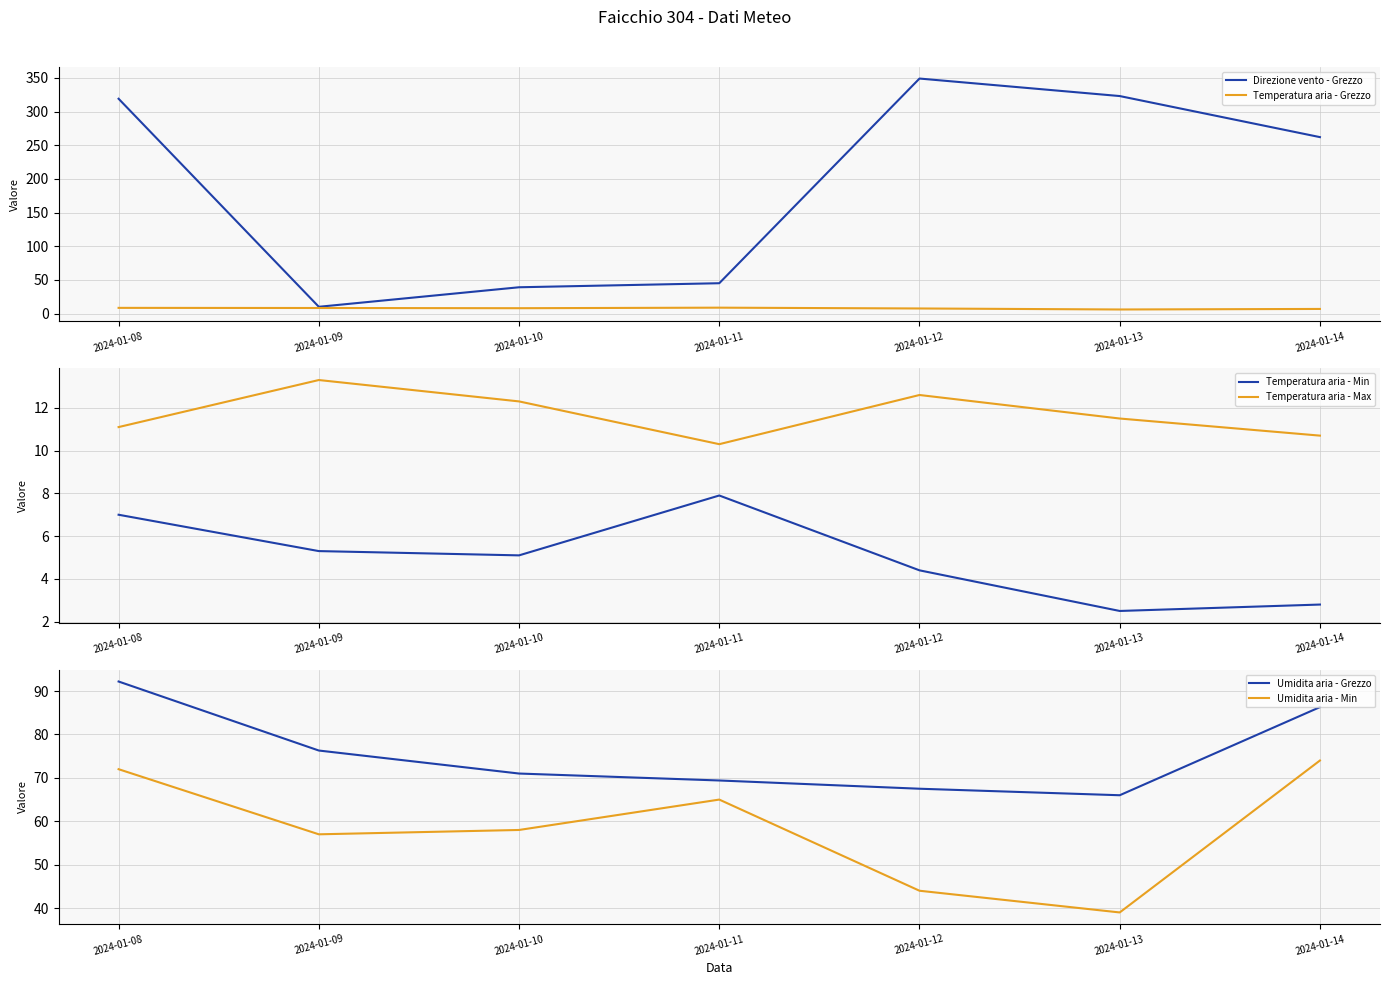

Reading left to right, extract all data points from this chart.

Direzione vento - Grezzo: 319.0	10.0	39.0	45.0	349.0	323.0	262.0
Temperatura aria - Grezzo: 8.4	8.2	7.9	8.7	7.5	6.0	6.8
Temperatura aria - Min: 7.0	5.3	5.1	7.9	4.4	2.5	2.8
Temperatura aria - Max: 11.1	13.3	12.3	10.3	12.6	11.5	10.7
Umidita aria - Grezzo: 92.2	76.3	71.0	69.4	67.5	66.0	86.3
Umidita aria - Min: 72.0	57.0	58.0	65.0	44.0	39.0	74.0